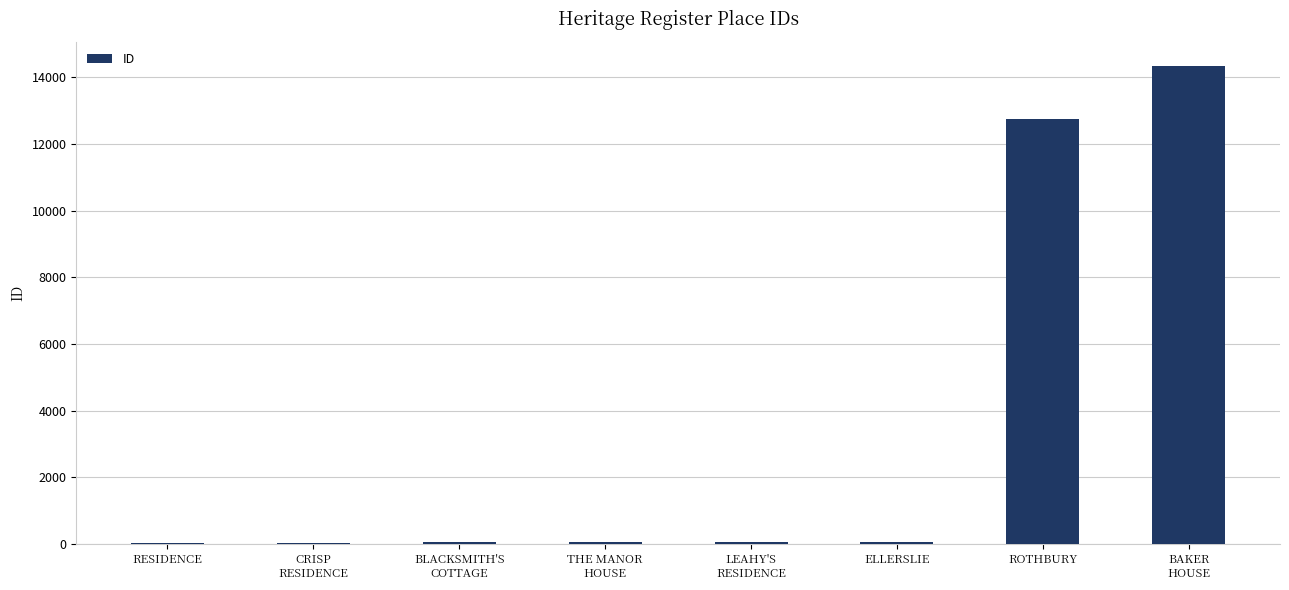

What is the maximum value shown in the chart?

14349